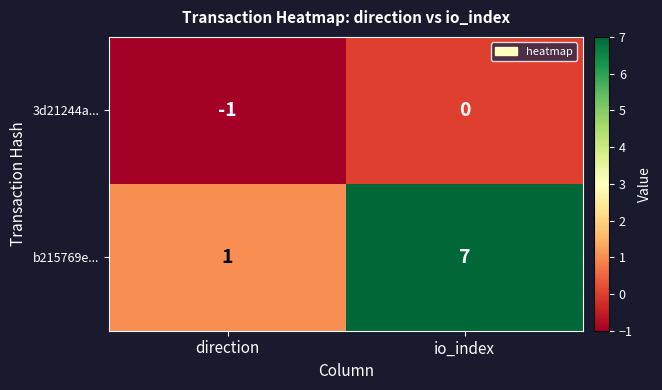

What is the difference between the highest and lowest values at direction?

2